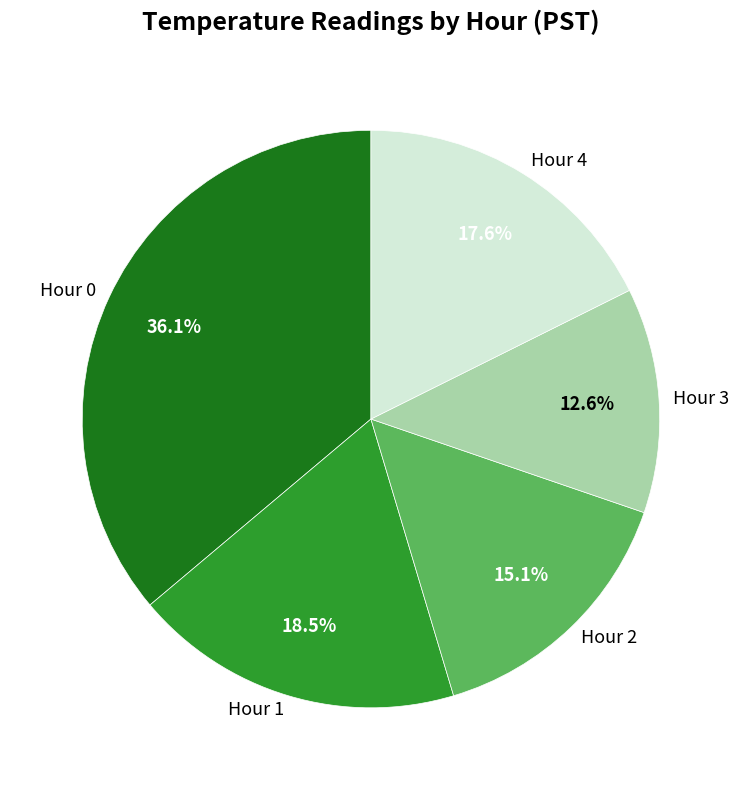

What percentage is NOT represented by Hour 1?

81.5%